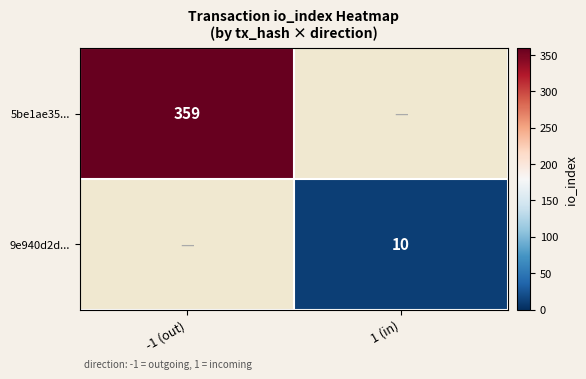

The 5be1ae35... series shows 485 at -1 (out). True or false?

False